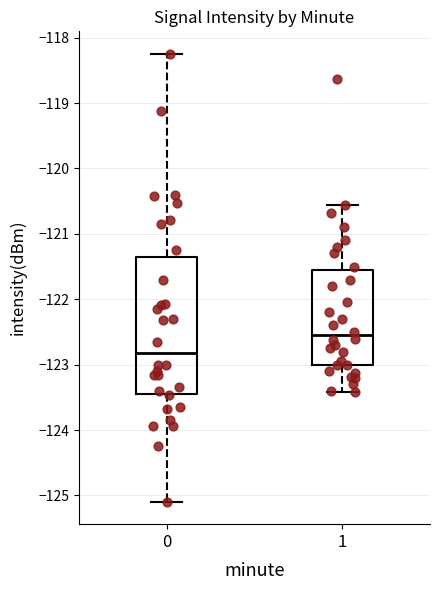

Comparing the boxes themselves (not the whiskers), which one is the tallest?

0